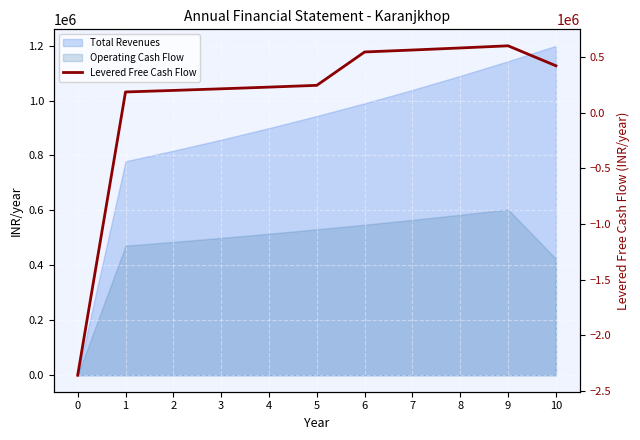

What is the smallest value displayed?

-2360000.0